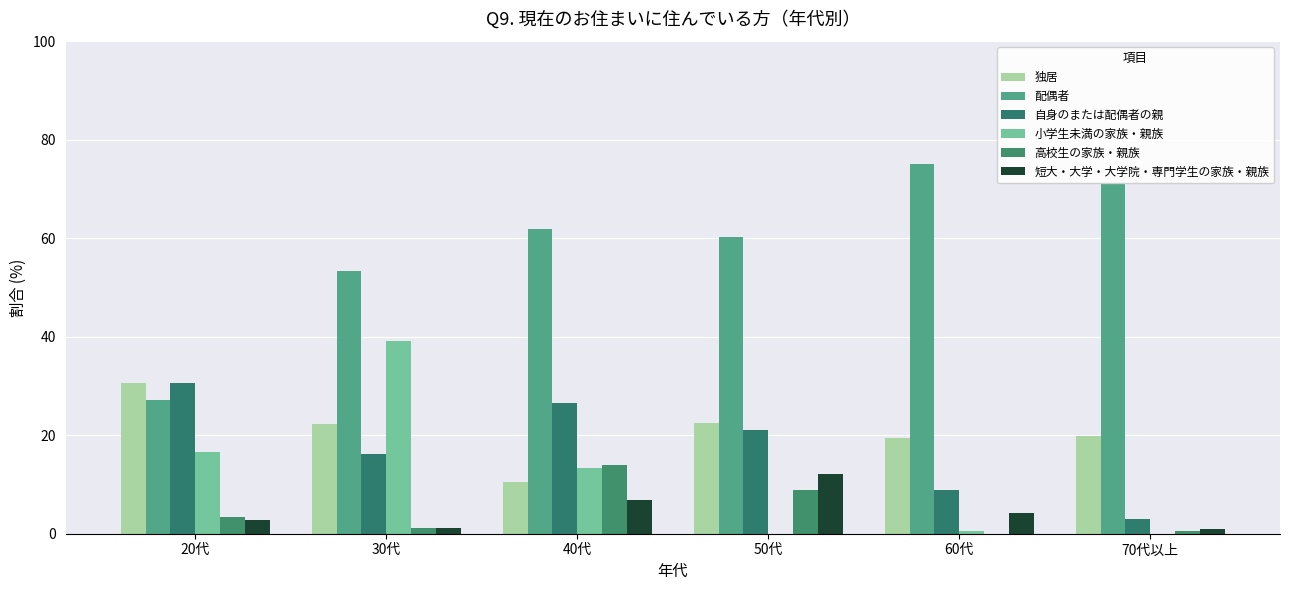

At how many categories does at least one series exceed 9?

6